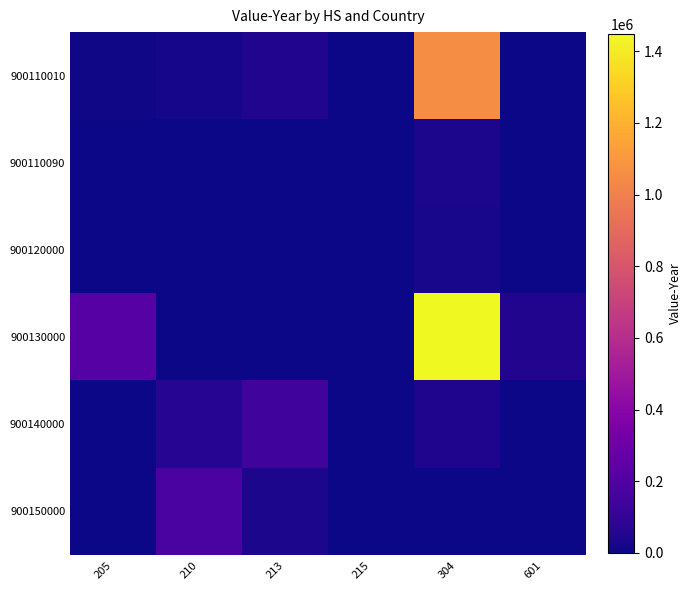

Which series has the largest total across all categories?

900130000